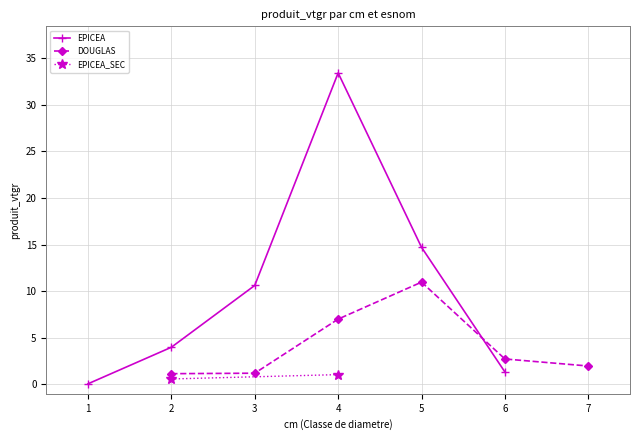

The DOUGLAS series shows 2.0 at 7. True or false?

True